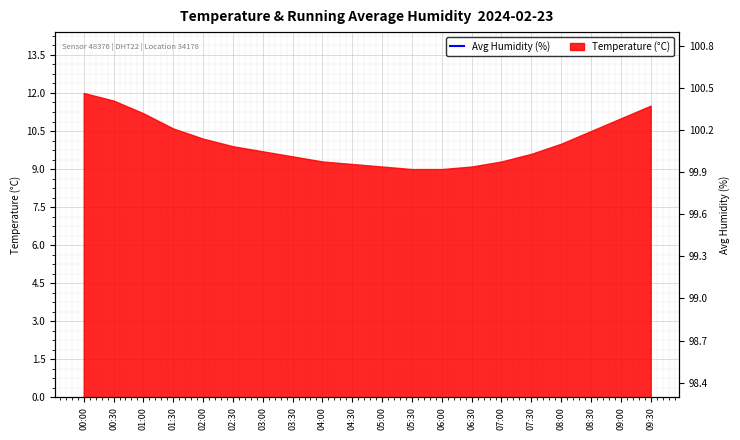

Count the values in the range 99 to 100.

20